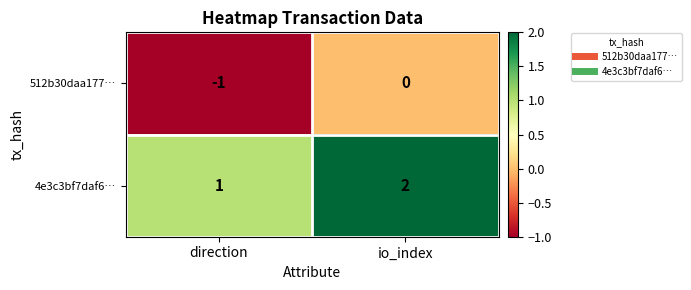

Count the number of data series in this chart.

2